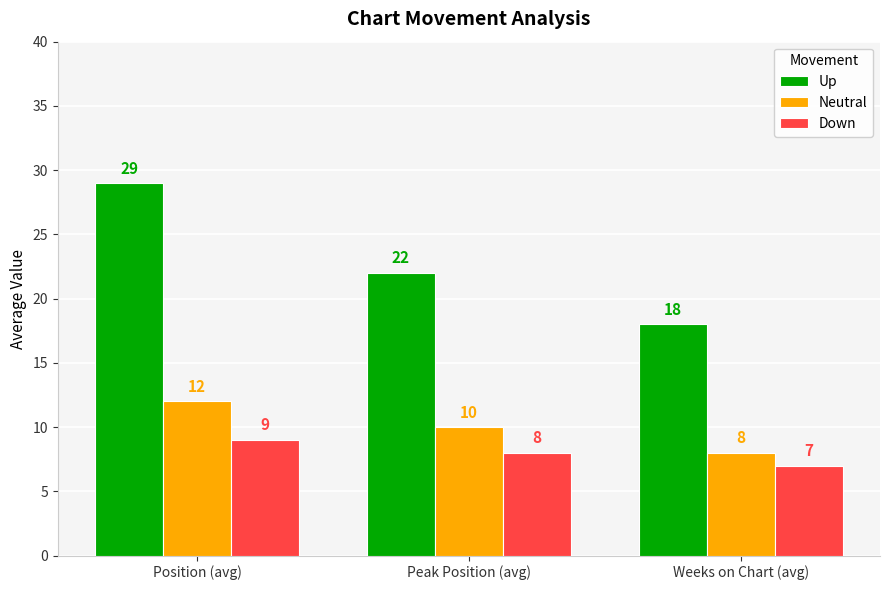

What is the difference between the Neutral values at Weeks on Chart (avg) and Position (avg)?

4